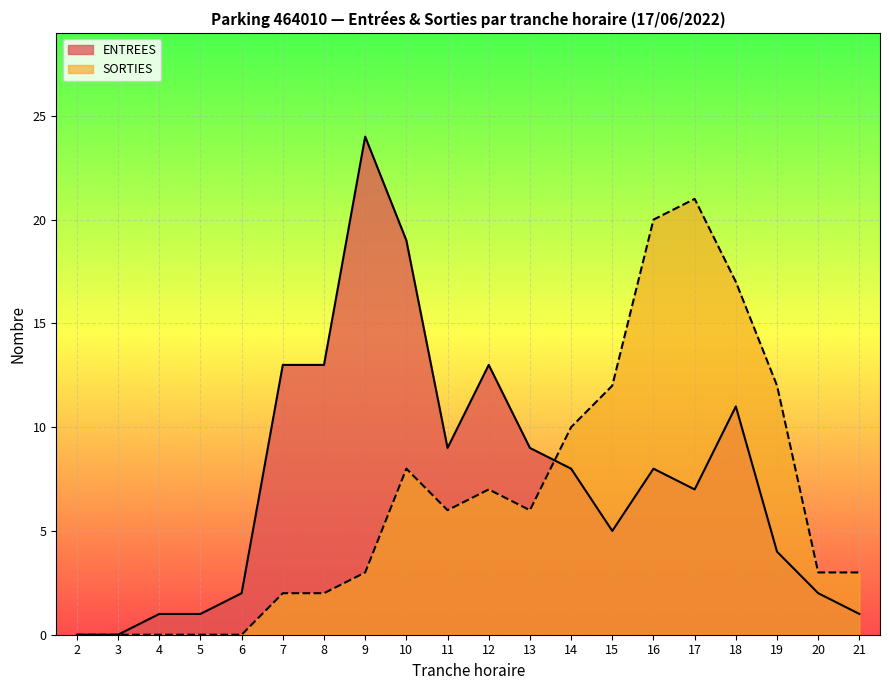

Which series has the largest range (max minus min)?

ENTREES